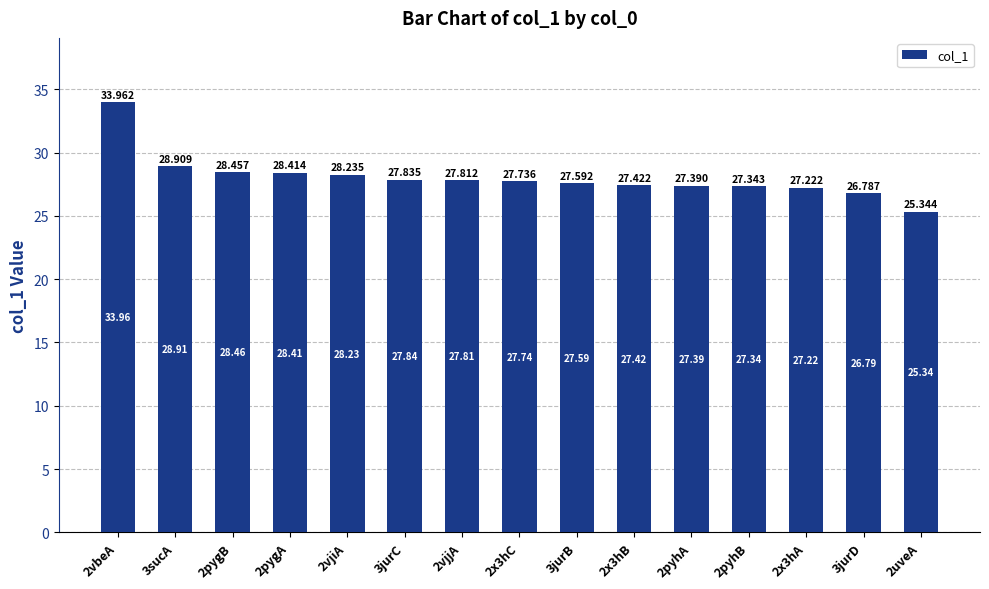

The value at 3jurC is 27.8. True or false?

True